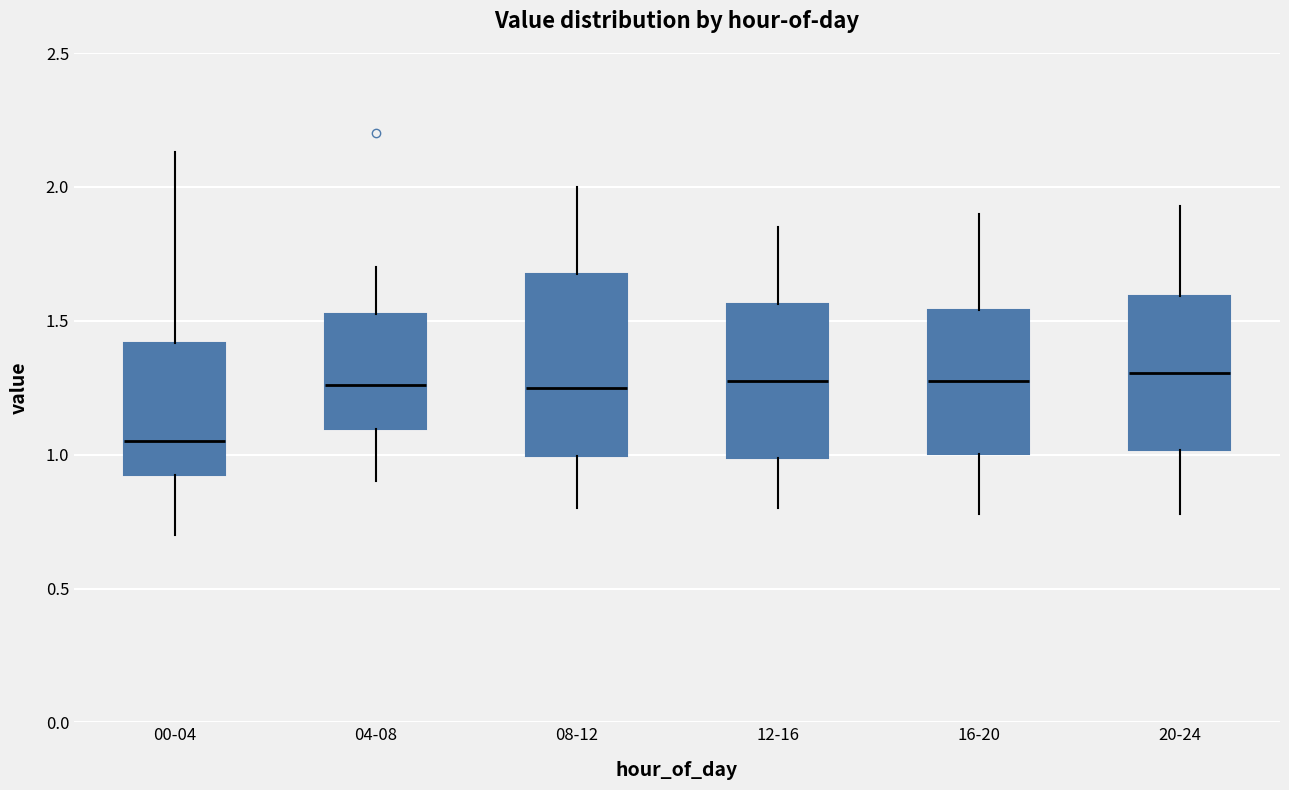

Reading left to right, read every box against the y-axis: the position of its median line, the range the box covers, and the ends of its whiskers. The values are not printed on the chart, so give them approximately, as read against the axis.

00-04: median 1.05, box 0.90 to 1.40, whiskers 0.70 to 2.15
04-08: median 1.25, box 1.10 to 1.55, whiskers 0.90 to 1.70
08-12: median 1.25, box 1.00 to 1.70, whiskers 0.80 to 2.00
12-16: median 1.30, box 1.00 to 1.55, whiskers 0.80 to 1.85
16-20: median 1.30, box 1.00 to 1.55, whiskers 0.80 to 1.90
20-24: median 1.30, box 1.00 to 1.60, whiskers 0.80 to 1.95